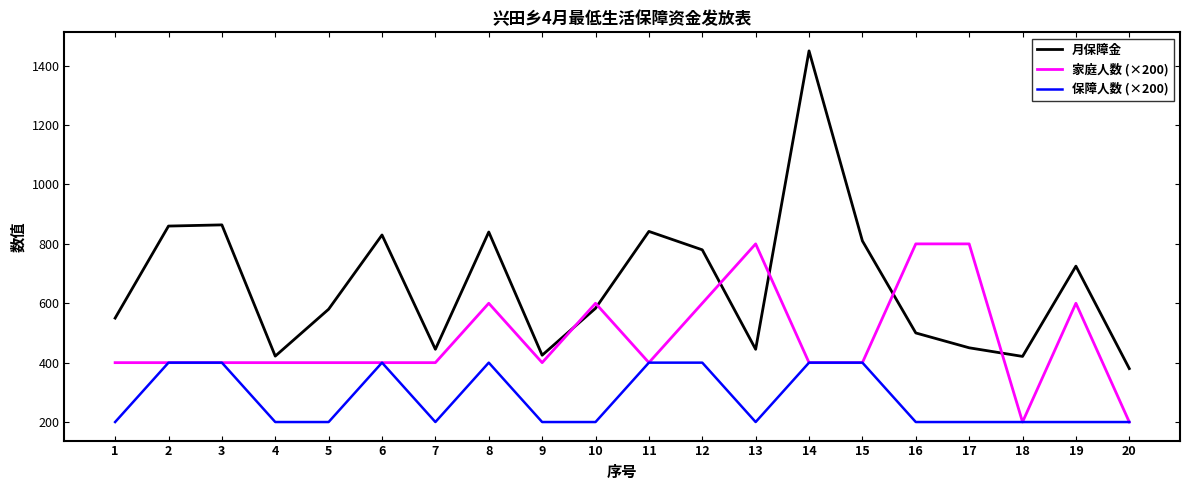

How many intersections are there between 家庭人数 (×200) and 月保障金?

6